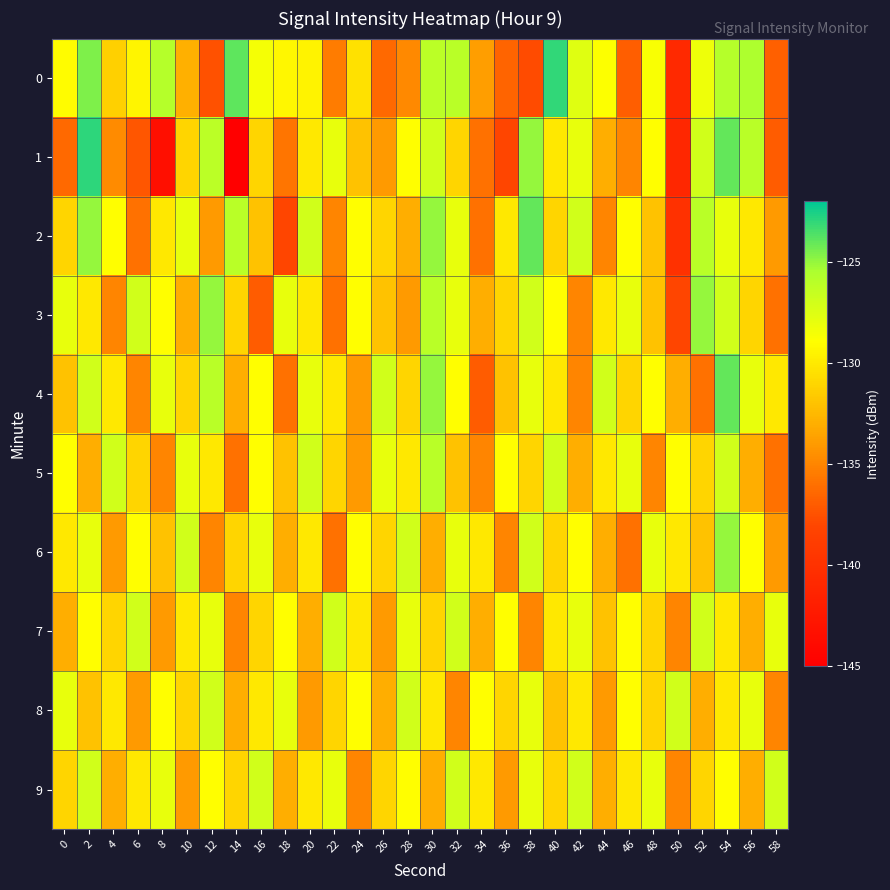

Between 2 and 44, which series saw the biggest shift?

1